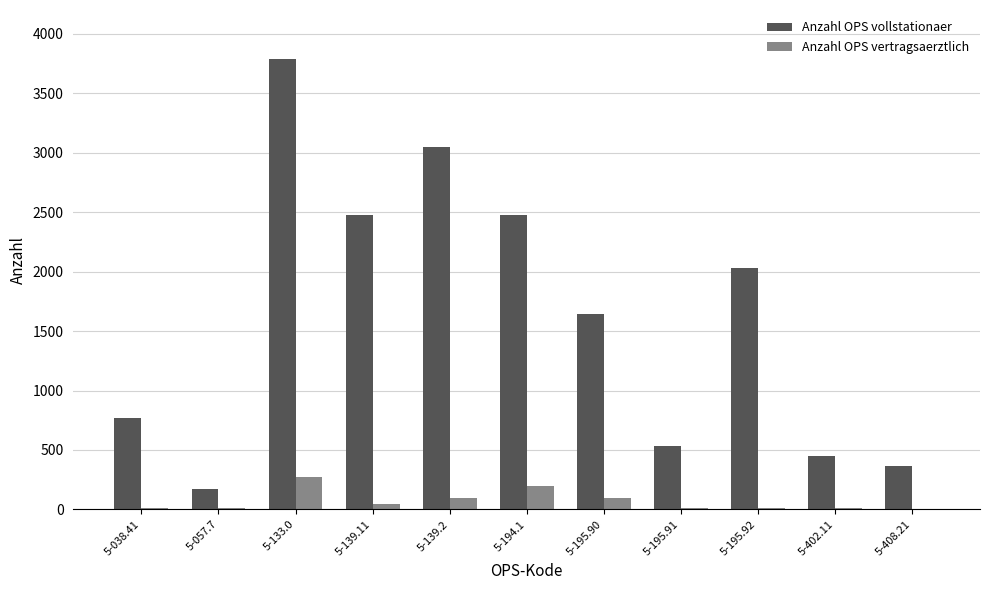

Count the number of data series in this chart.

2